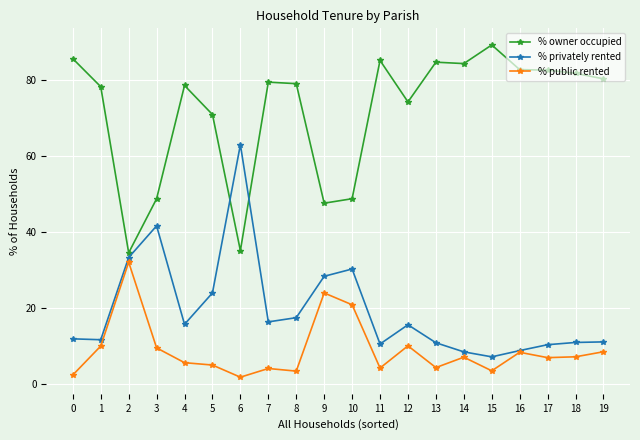

The % public rented series shows 3.1 at 17. True or false?

False